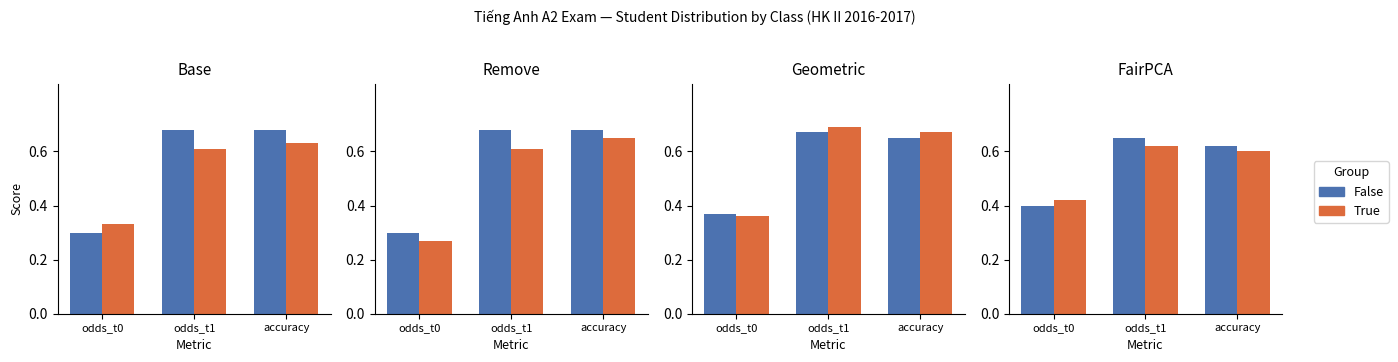

What is the sum of the False values at accuracy and odds_t1?

1.3